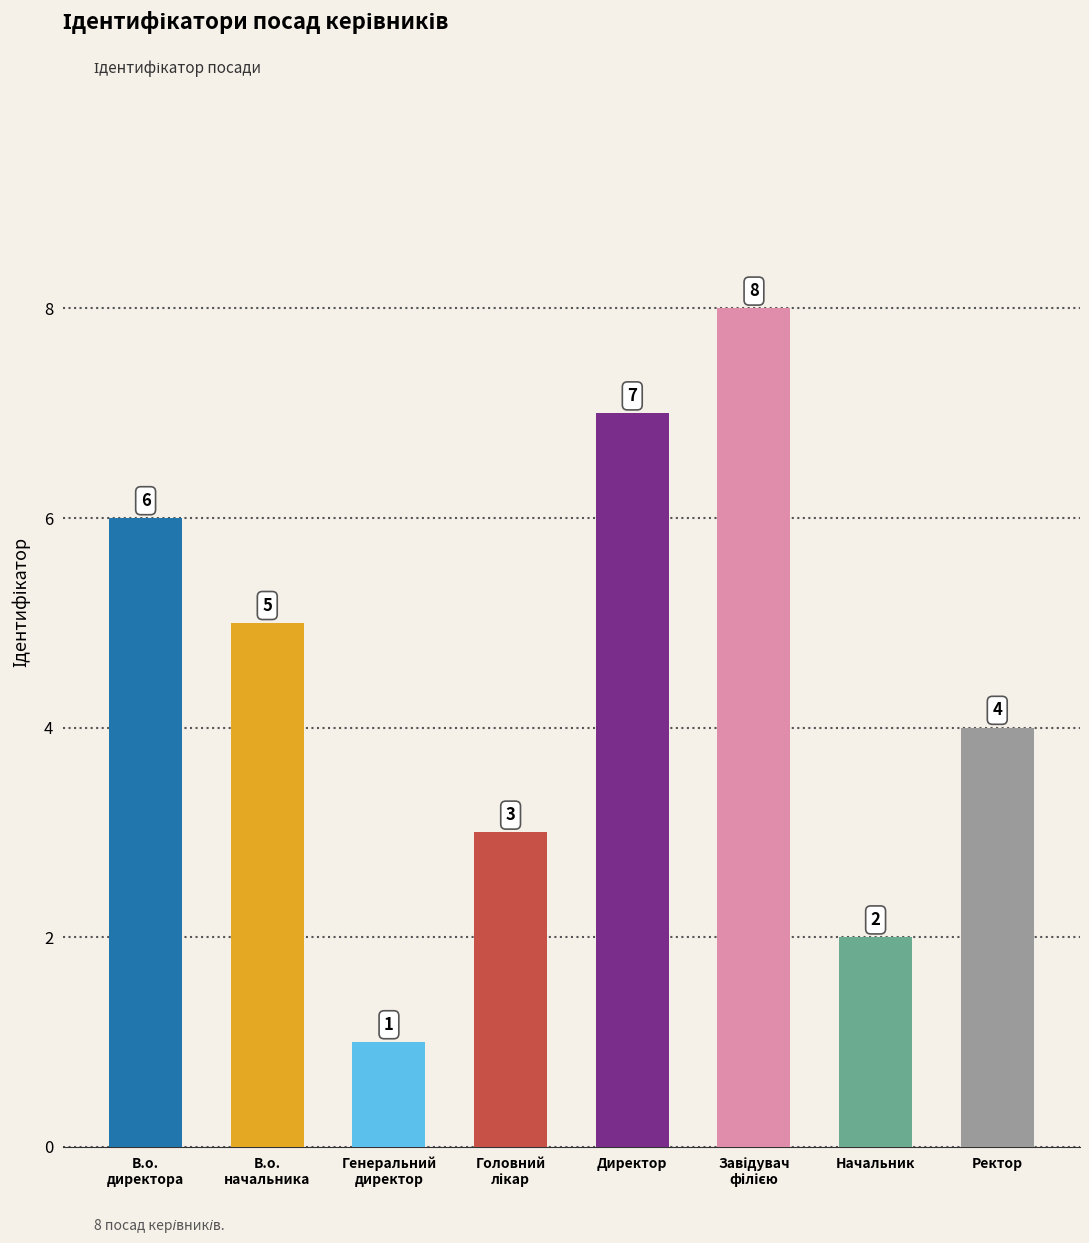

Reading left to right, what are all the values shown in this chart?

6	5	1	3	7	8	2	4